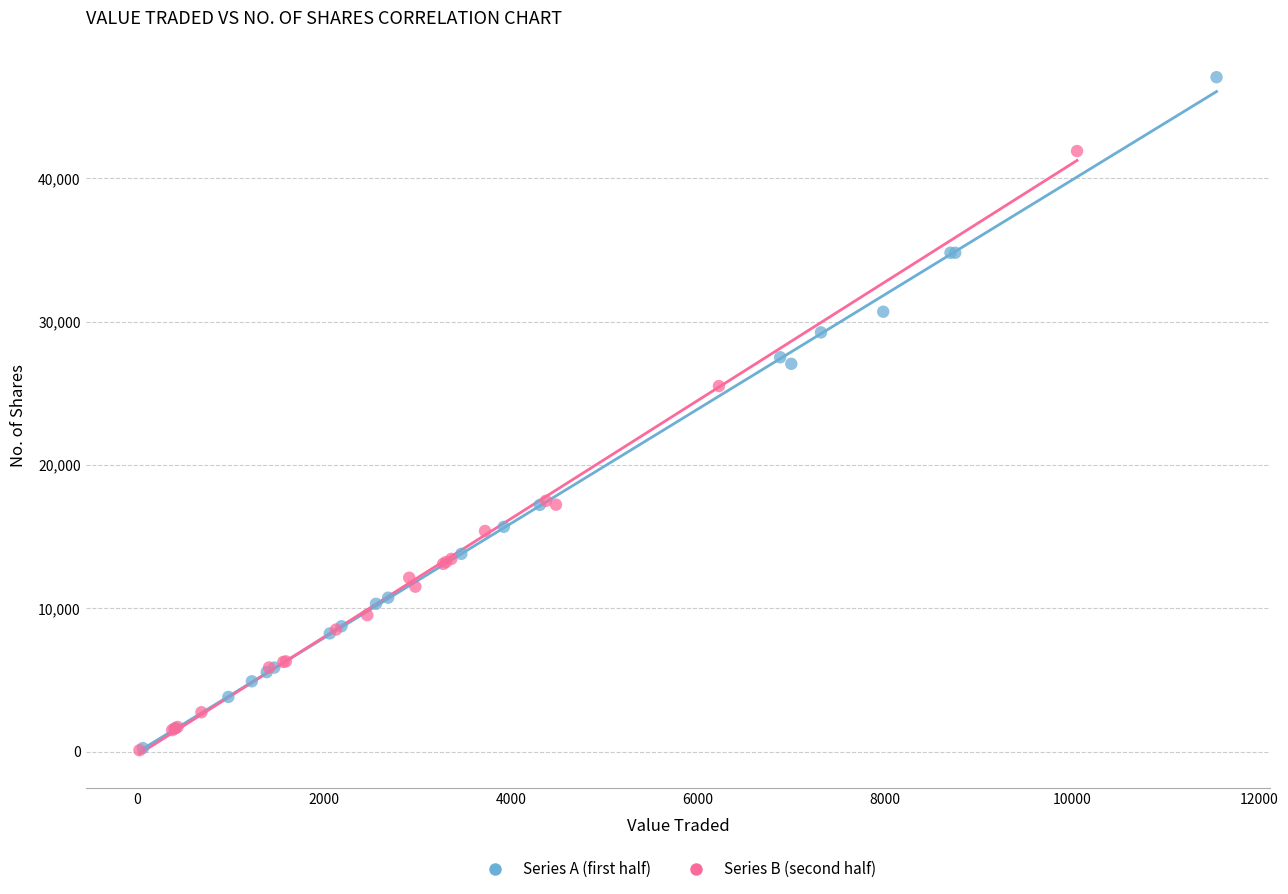

Which series has the largest Y range (max minus min)?

Series A (first half)